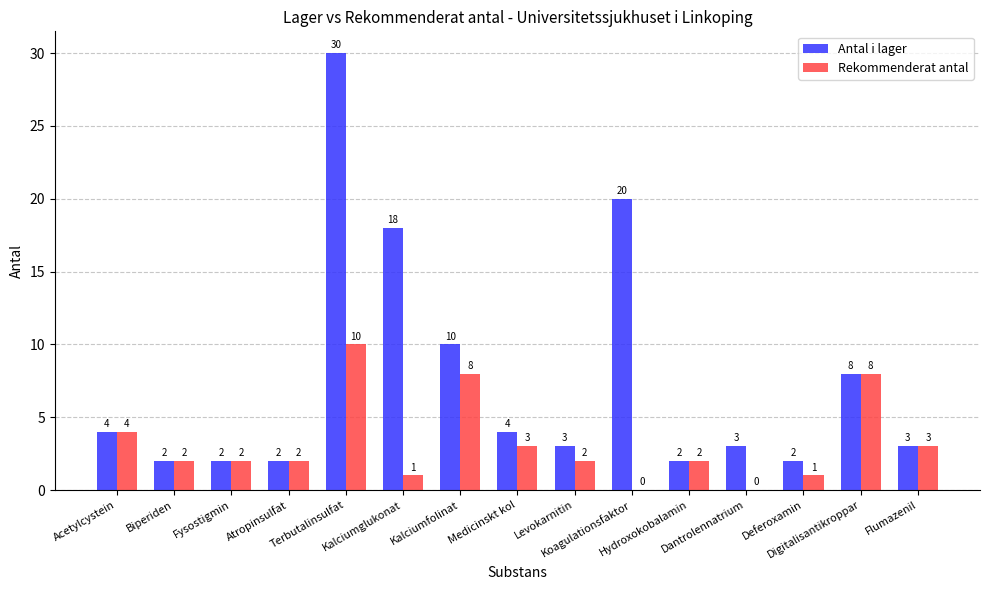

Where is Antal i lager nearest to the value 16?

Kalciumglukonat